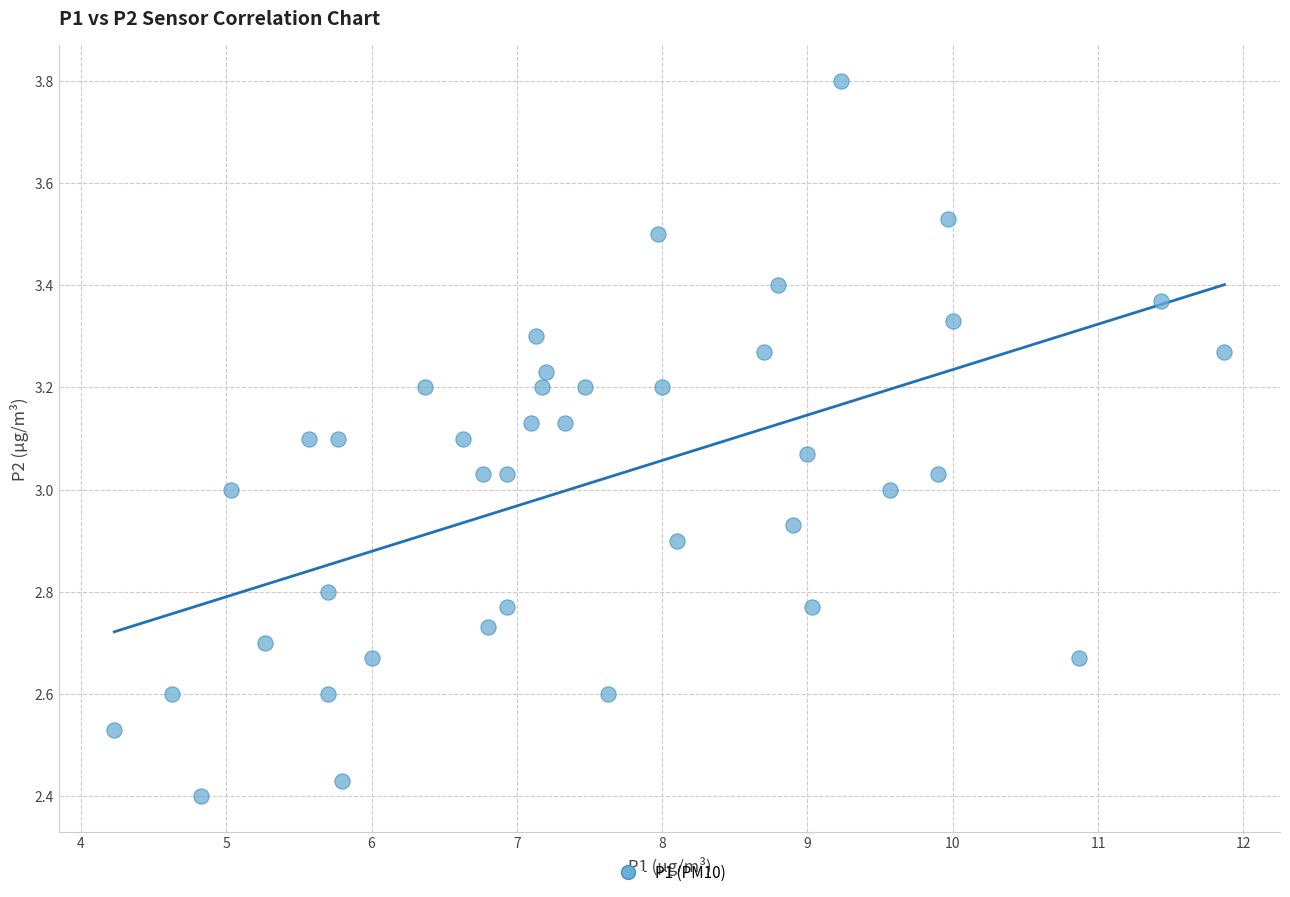

What is the range of X values (max minus min)?

7.6